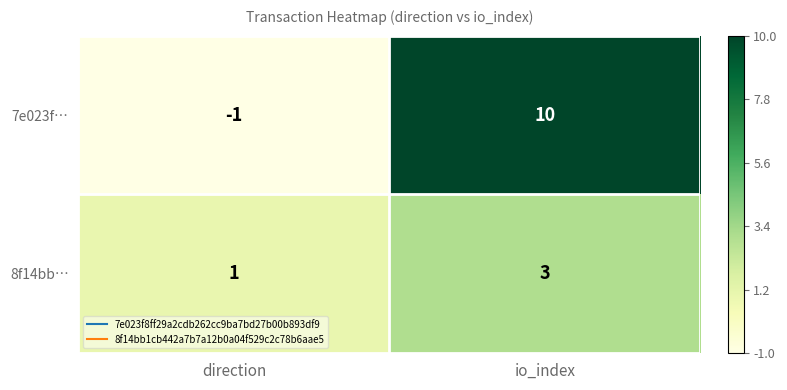

How many distinct data groups are displayed?

2